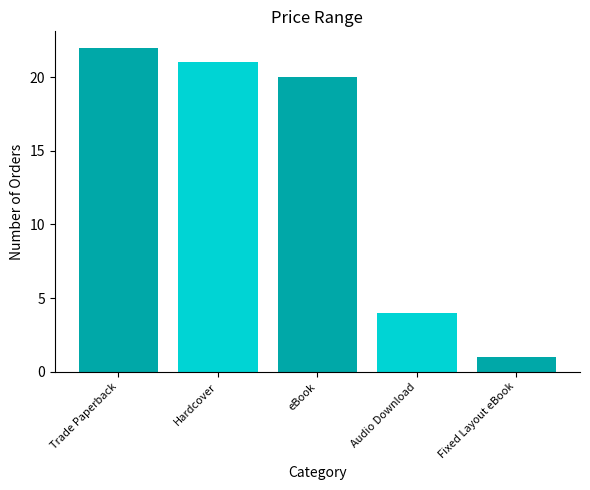

List the labels in order of value, largest first.

Trade Paperback, Hardcover, eBook, Audio Download, Fixed Layout eBook